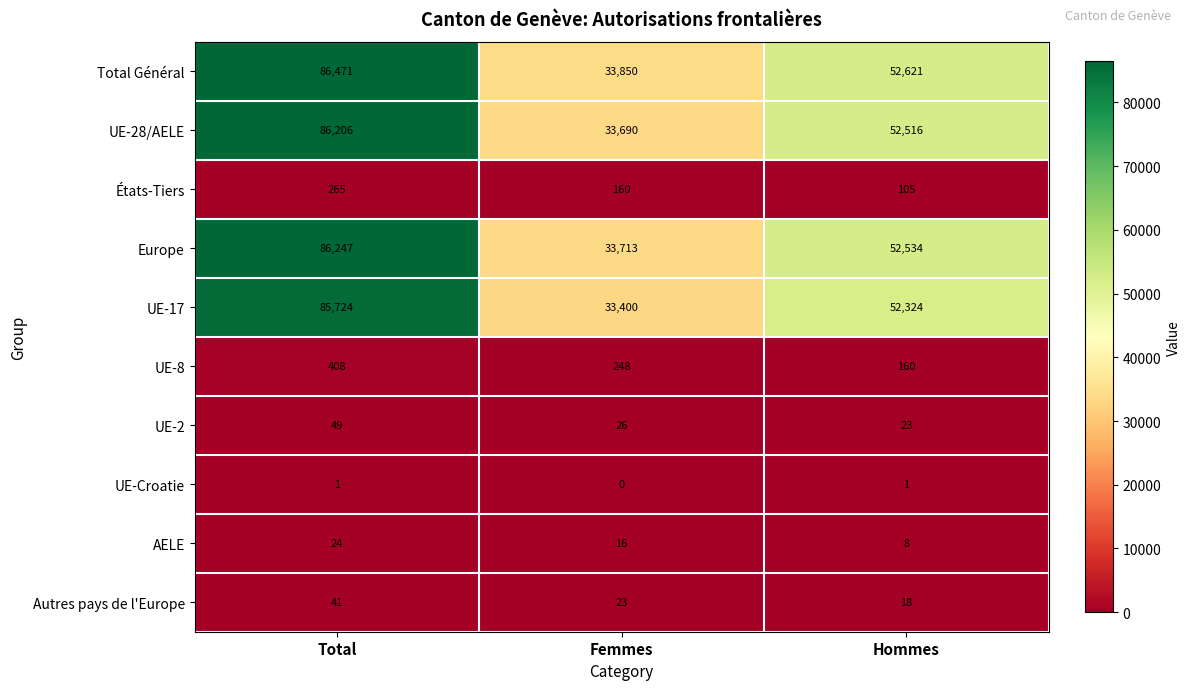

What is the difference between the highest and lowest values at Femmes?

33850